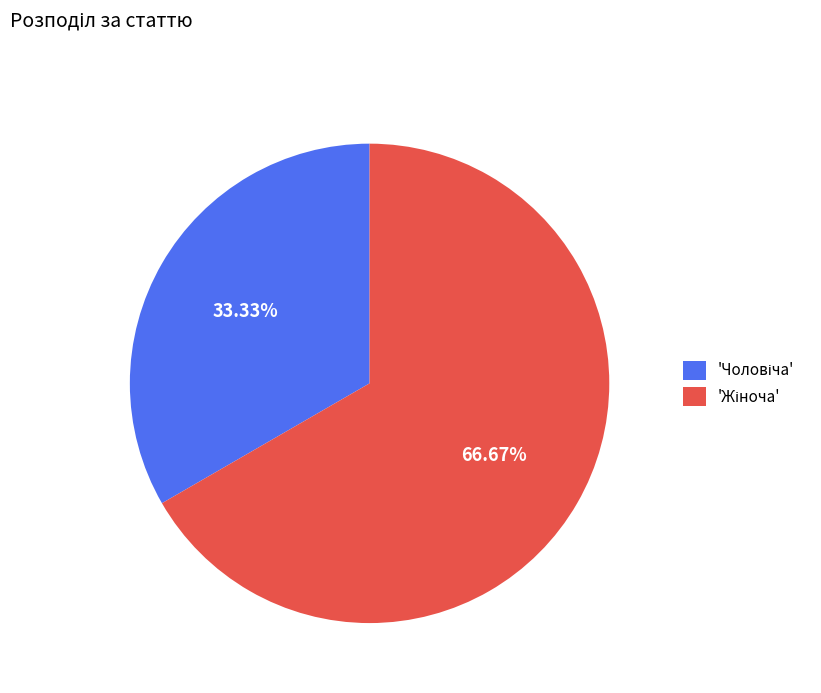

Count the number of slices in the pie.

2